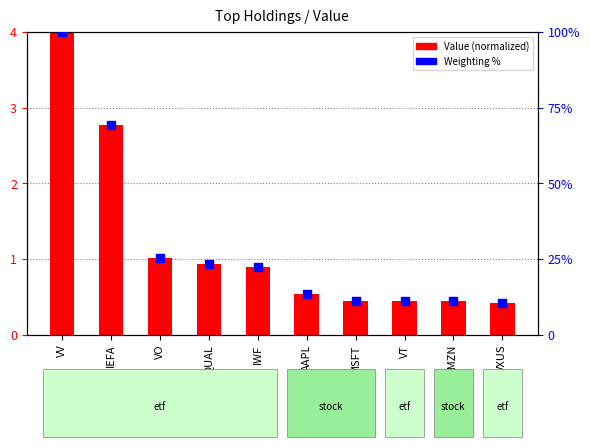

Which series reaches the maximum Y coordinate?

Weighting %